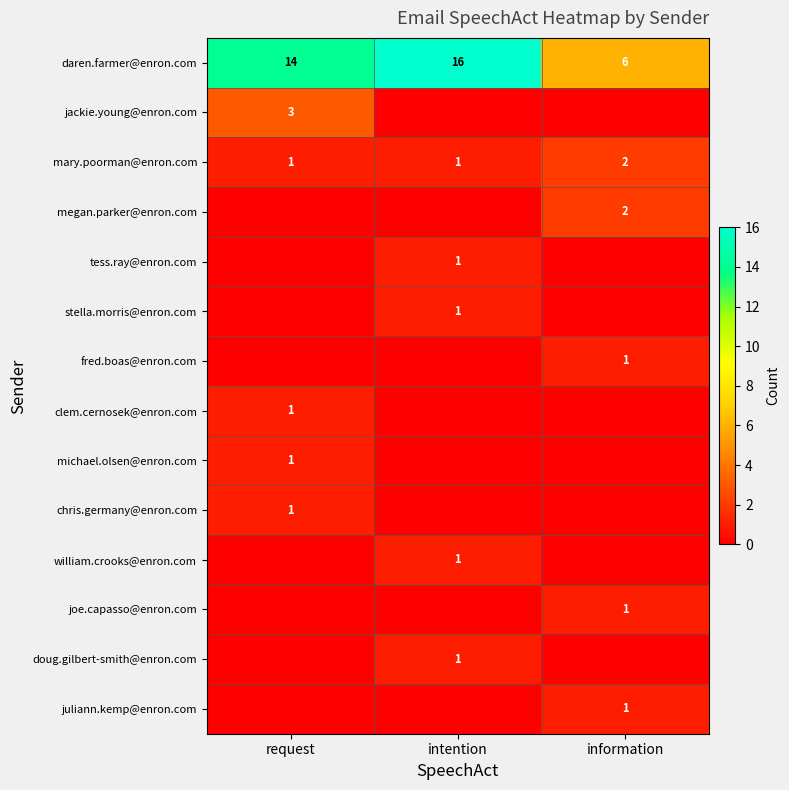

The mary.poorman@enron.com series shows 1 at request. True or false?

True